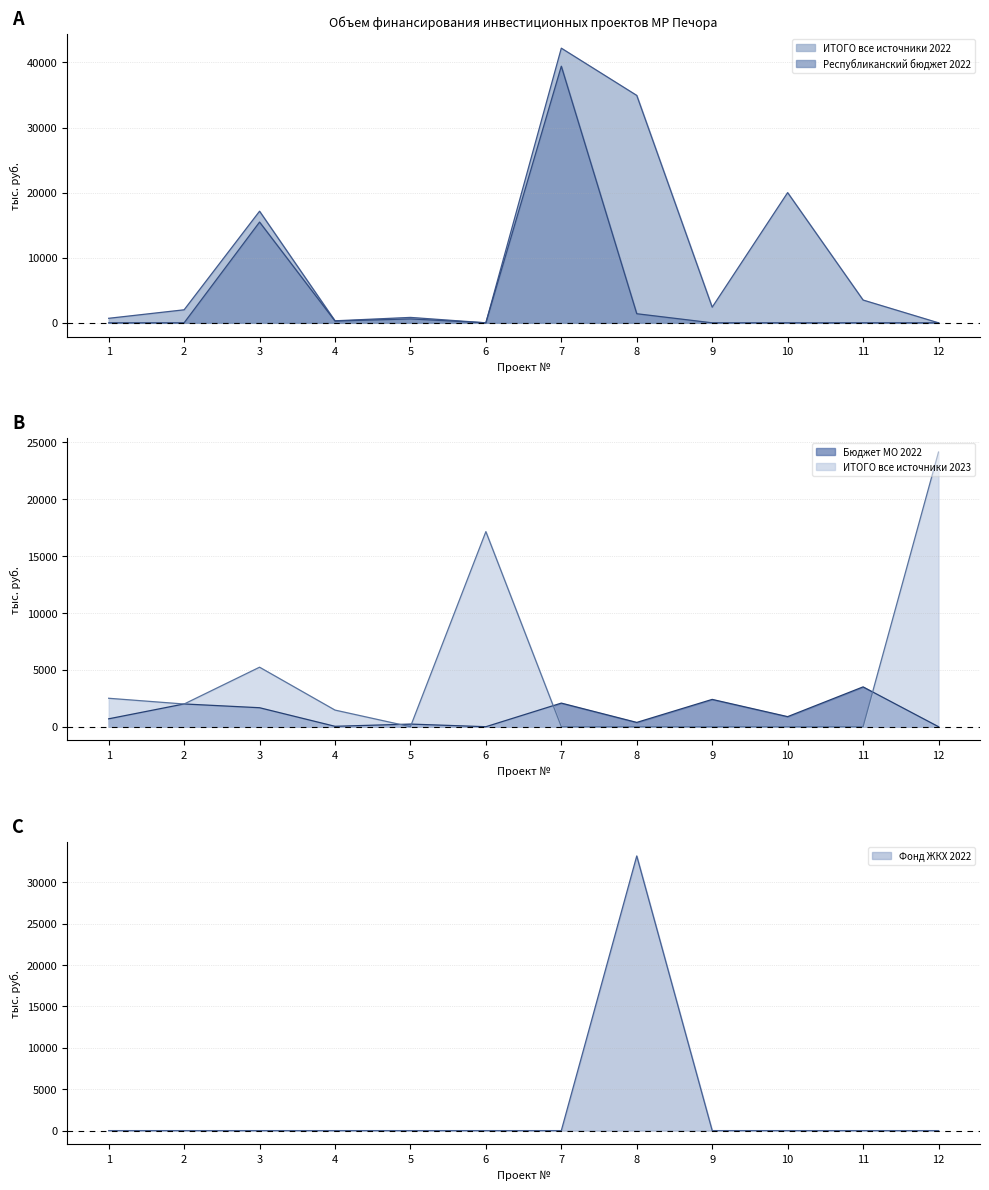

Count the number of data series in this chart.

5